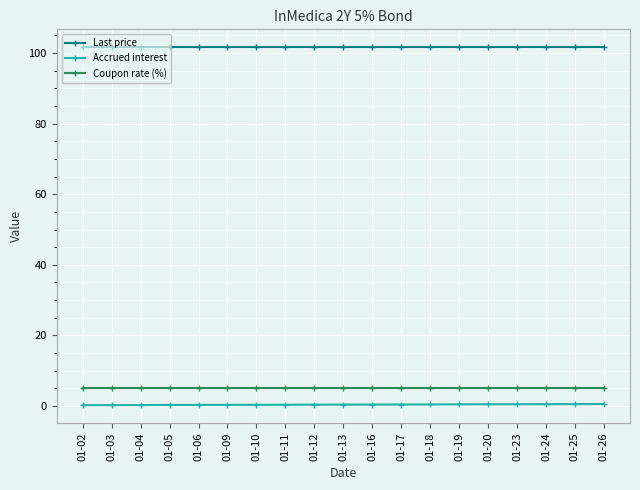

What is the value of the Accrued interest point at the 1st from the left?

0.2